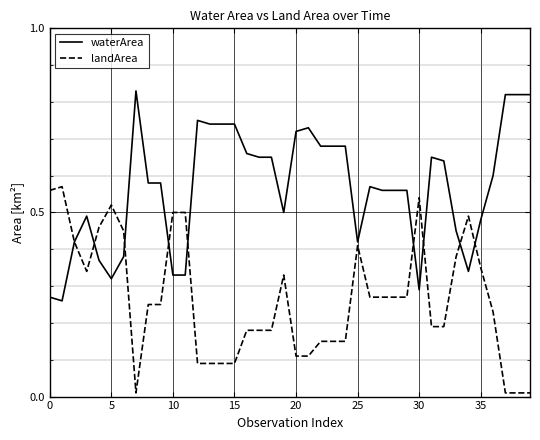

After their last crossing, which series has the higher values: landArea or waterArea?

waterArea